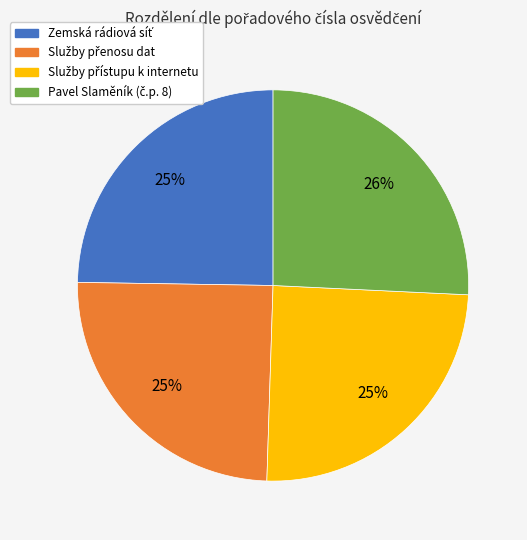

Does any single category account for the majority?

No